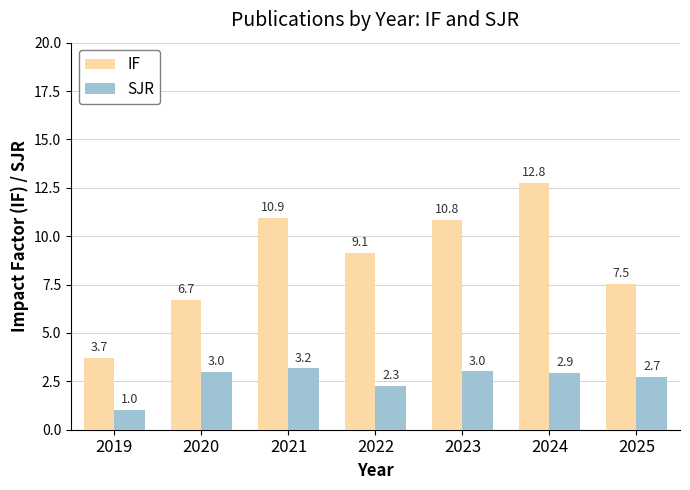

At which category is the sum across all series the highest?

2024